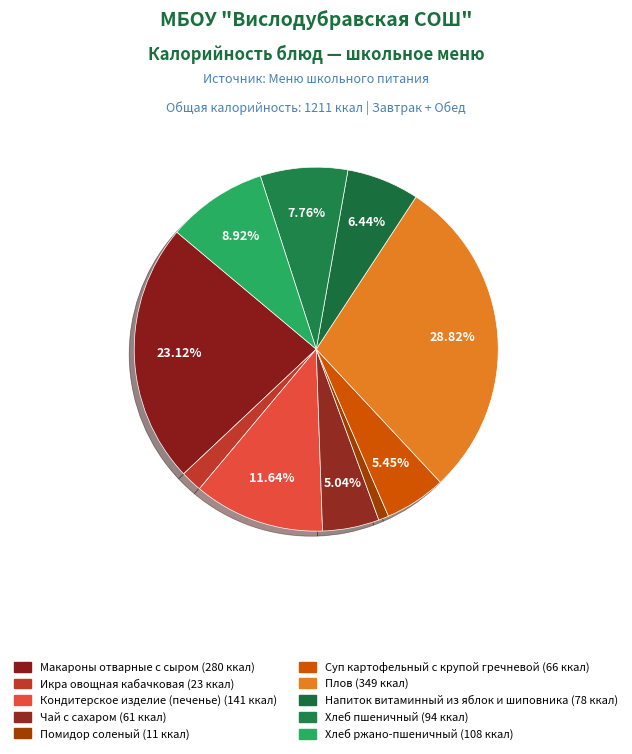

Is it true that Суп картофельный с крупой гречневой is 5% of the pie?

True